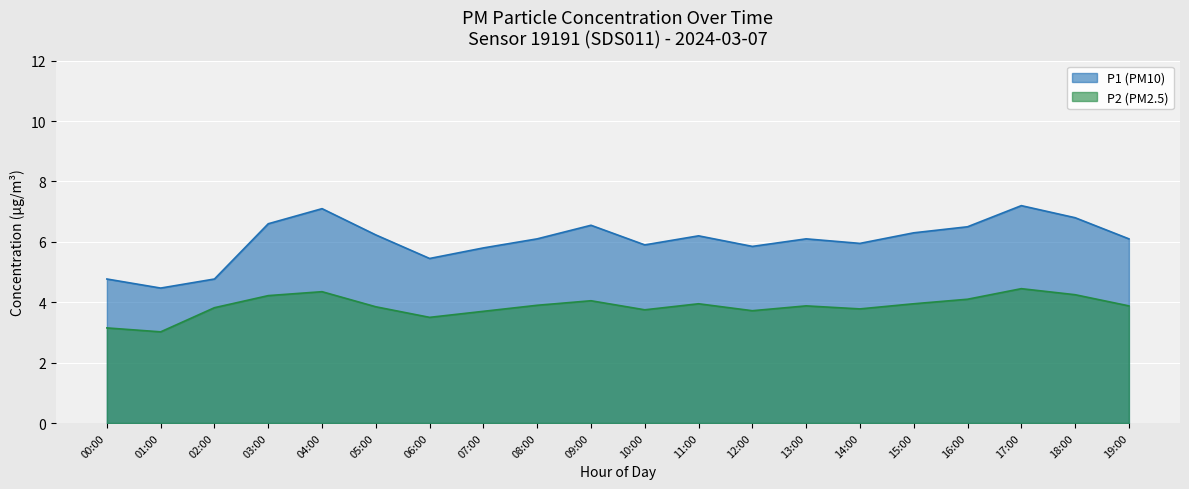

True or false: P1 and P2 cross at least once.

False